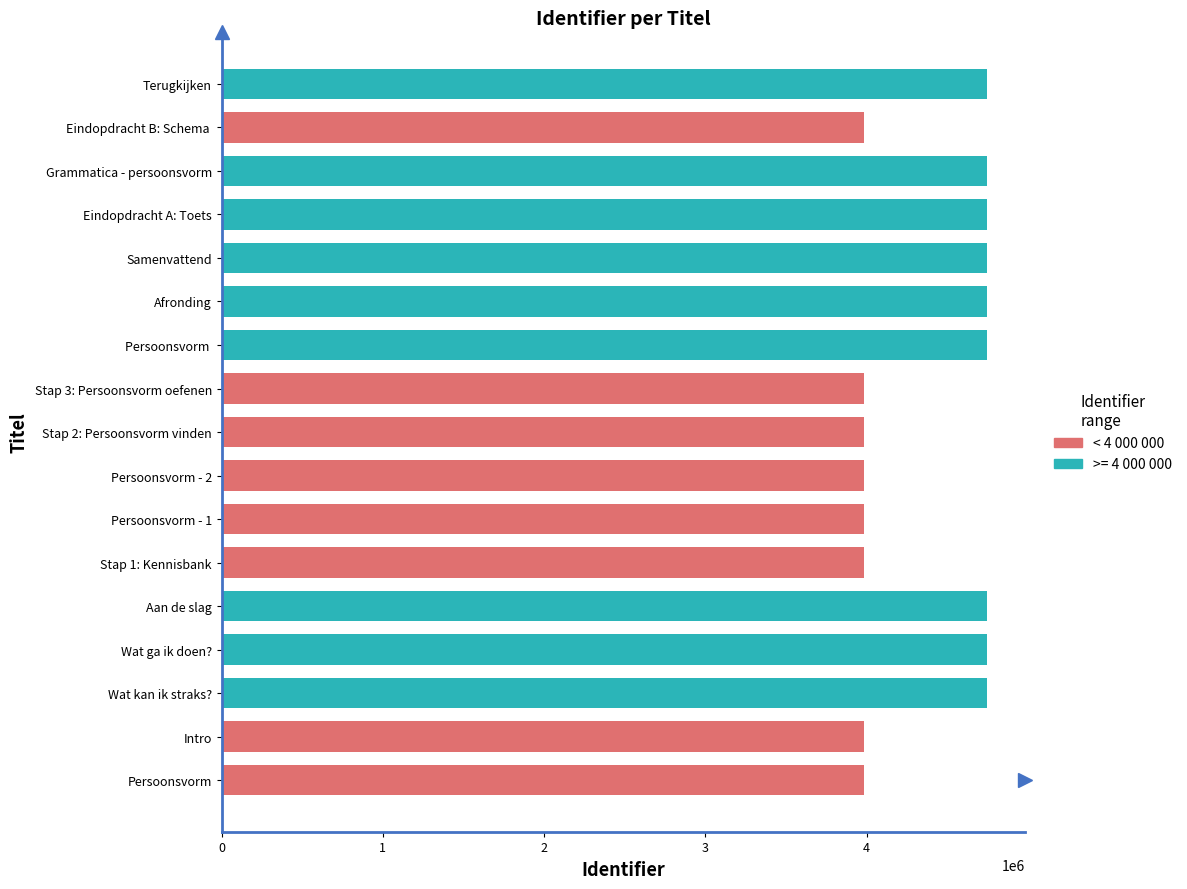

What is the sum of the values at Terugkijken and Stap 3: Persoonsvorm oefenen?

8735180